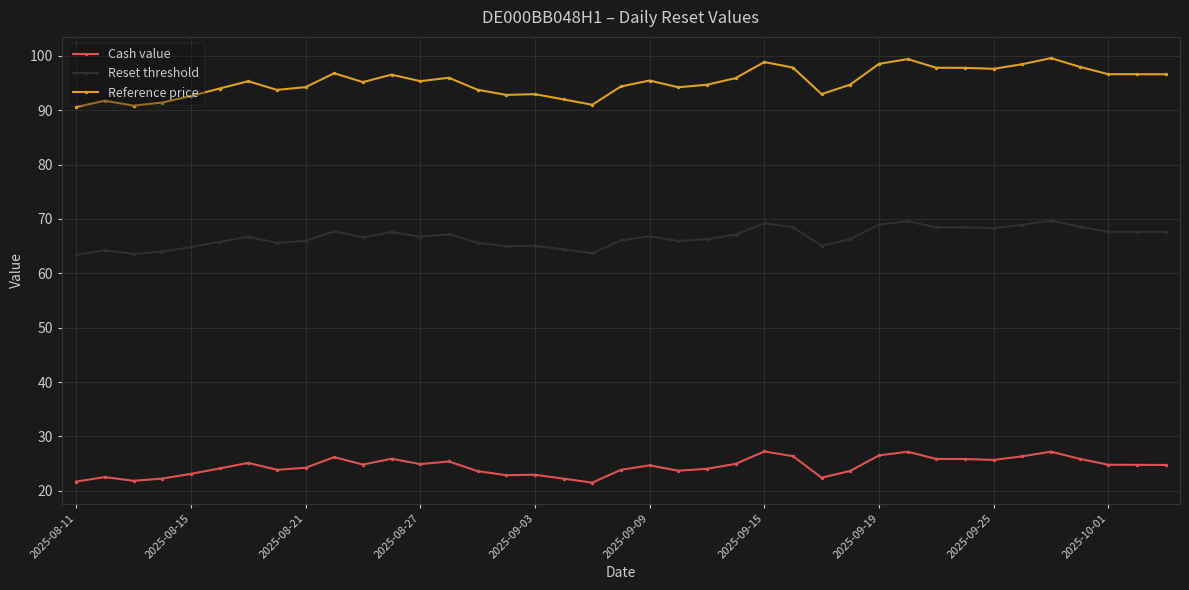

How many data points does each series have?

39